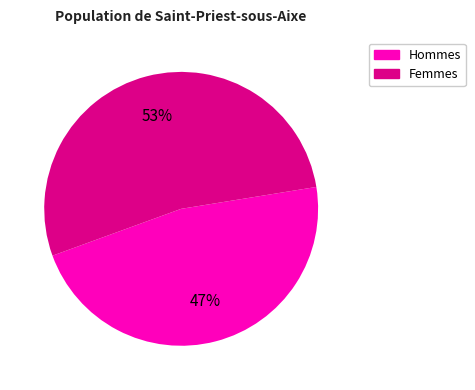

Is there a majority slice in this chart?

Yes